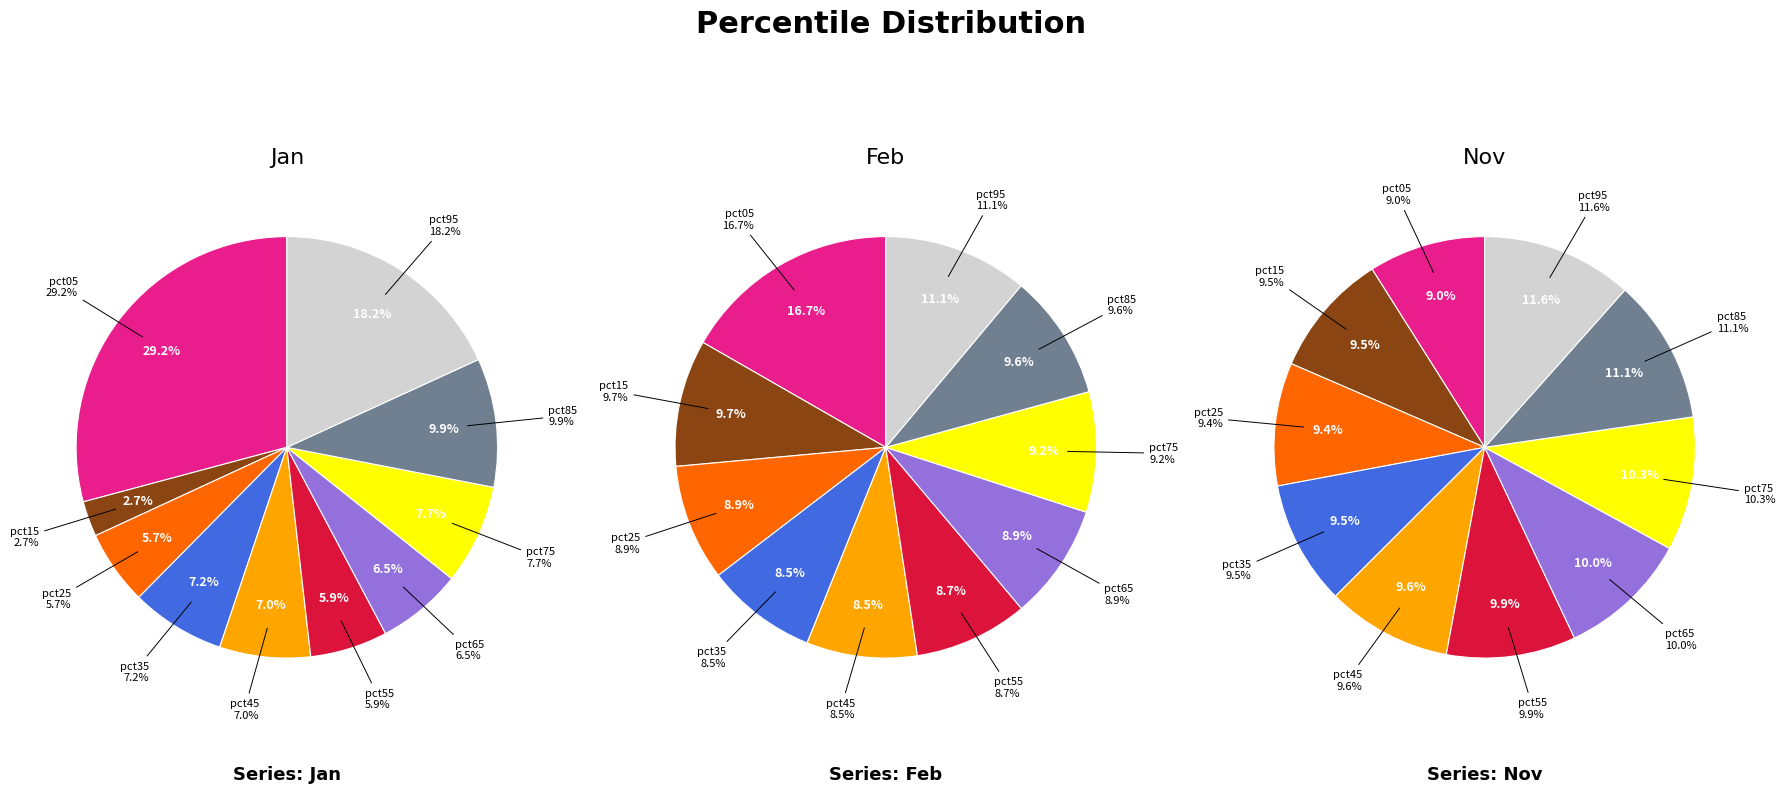

True or false: values_jan accounts for 25% of the total.

False